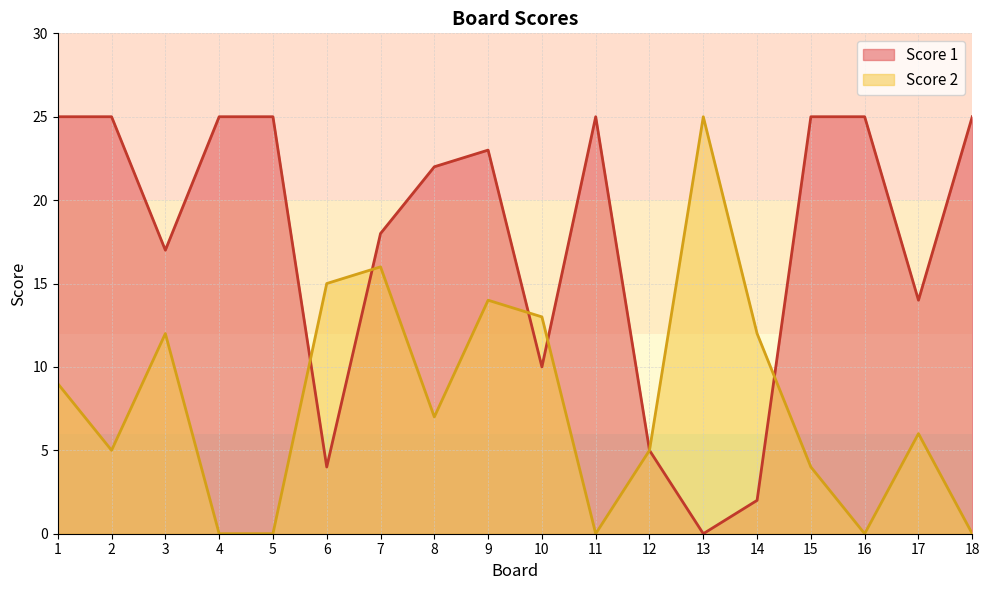

How many intersections are there between Score 2 and Score 1?

5